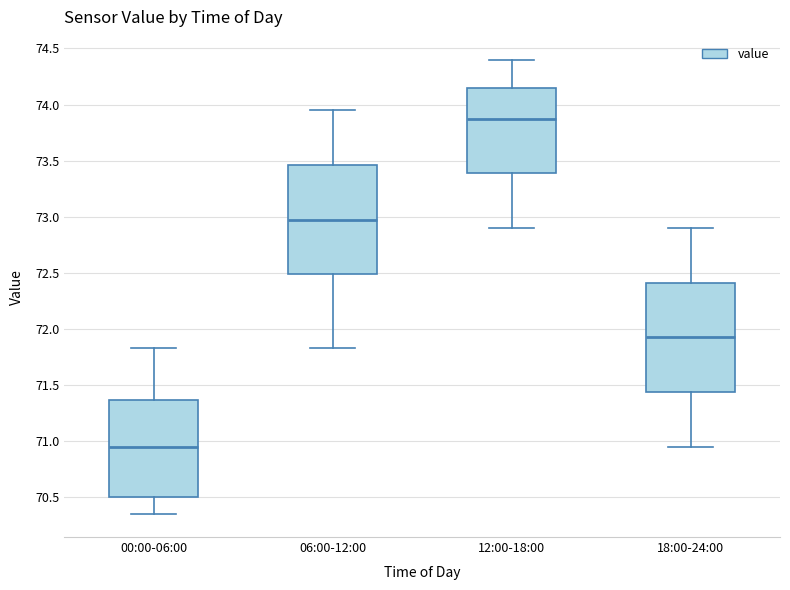

Reading left to right, read every box against the y-axis: the position of its median line, the range the box covers, and the ends of its whiskers. The values are not printed on the chart, so give them approximately, as read against the axis.

00:00-06:00: median 70.95, box 70.50 to 71.35, whiskers 70.35 to 71.85
06:00-12:00: median 73.00, box 72.50 to 73.45, whiskers 71.85 to 73.95
12:00-18:00: median 73.90, box 73.40 to 74.15, whiskers 72.90 to 74.40
18:00-24:00: median 71.95, box 71.45 to 72.40, whiskers 70.95 to 72.90